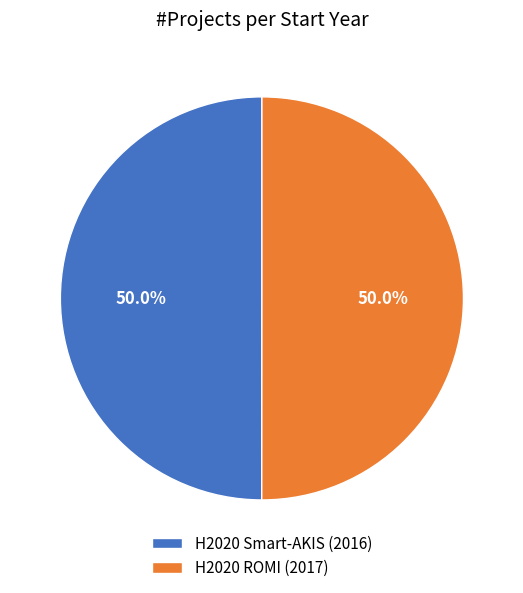

What percentage is NOT represented by H2020 Smart-AKIS (2016)?

50.0%